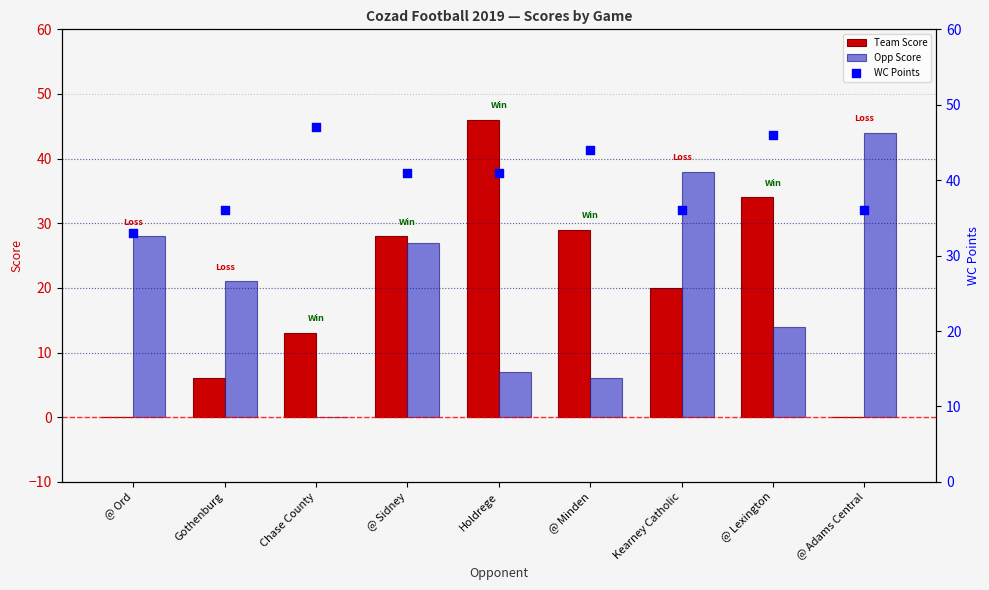

Which series has the largest total across all categories?

WC Points